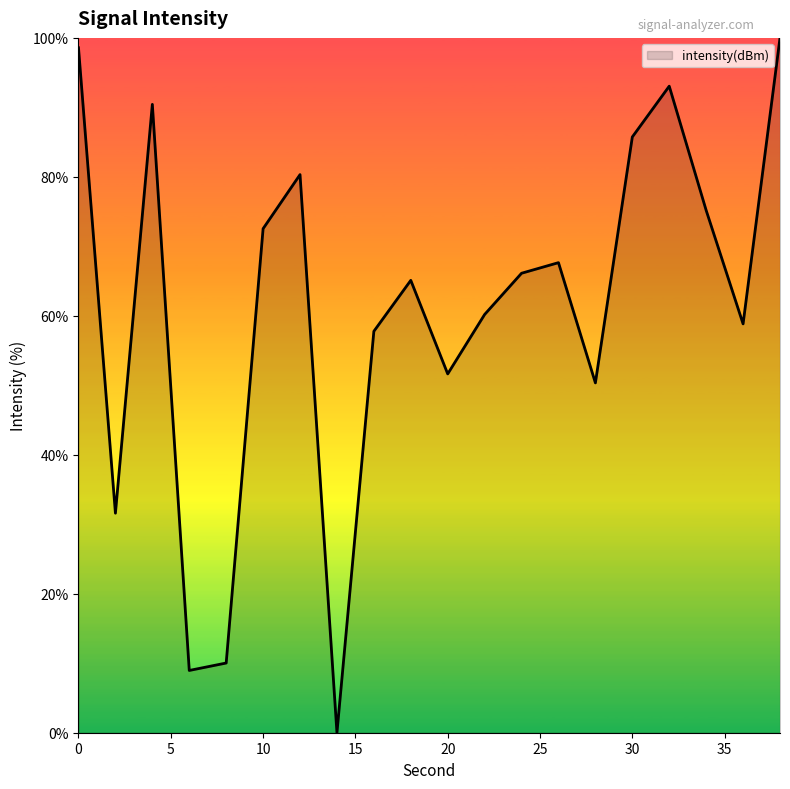

What is the greatest value displayed?

100.0